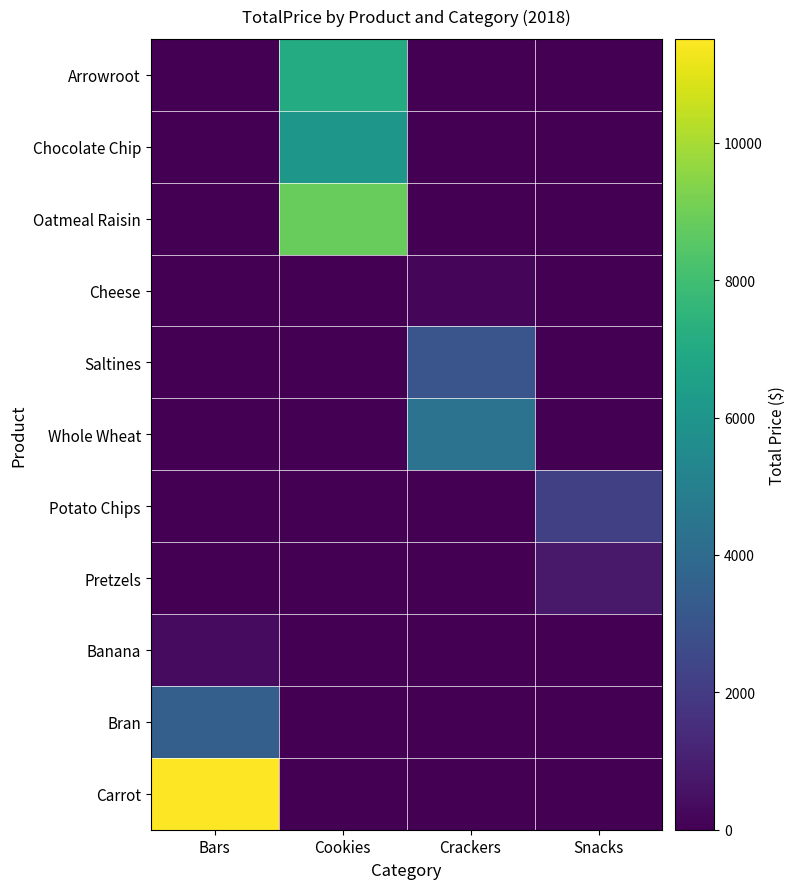

Reading left to right, list all the values displayed in this chart.

Arrowroot: Bars=0.0	Cookies=7087.2	Crackers=0.0	Snacks=0.0
Chocolate Chip: Bars=0.0	Cookies=6107.4	Crackers=0.0	Snacks=0.0
Oatmeal Raisin: Bars=0.0	Cookies=8815.4	Crackers=0.0	Snacks=0.0
Cheese: Bars=0.0	Cookies=0.0	Crackers=161.8	Snacks=0.0
Saltines: Bars=0.0	Cookies=0.0	Crackers=3015.6	Snacks=0.0
Whole Wheat: Bars=0.0	Cookies=0.0	Crackers=4378.6	Snacks=0.0
Potato Chips: Bars=0.0	Cookies=0.0	Crackers=0.0	Snacks=2184.0
Pretzels: Bars=0.0	Cookies=0.0	Crackers=0.0	Snacks=787.5
Banana: Bars=349.6	Cookies=0.0	Crackers=0.0	Snacks=0.0
Bran: Bars=3470.7	Cookies=0.0	Crackers=0.0	Snacks=0.0
Carrot: Bars=11512.1	Cookies=0.0	Crackers=0.0	Snacks=0.0